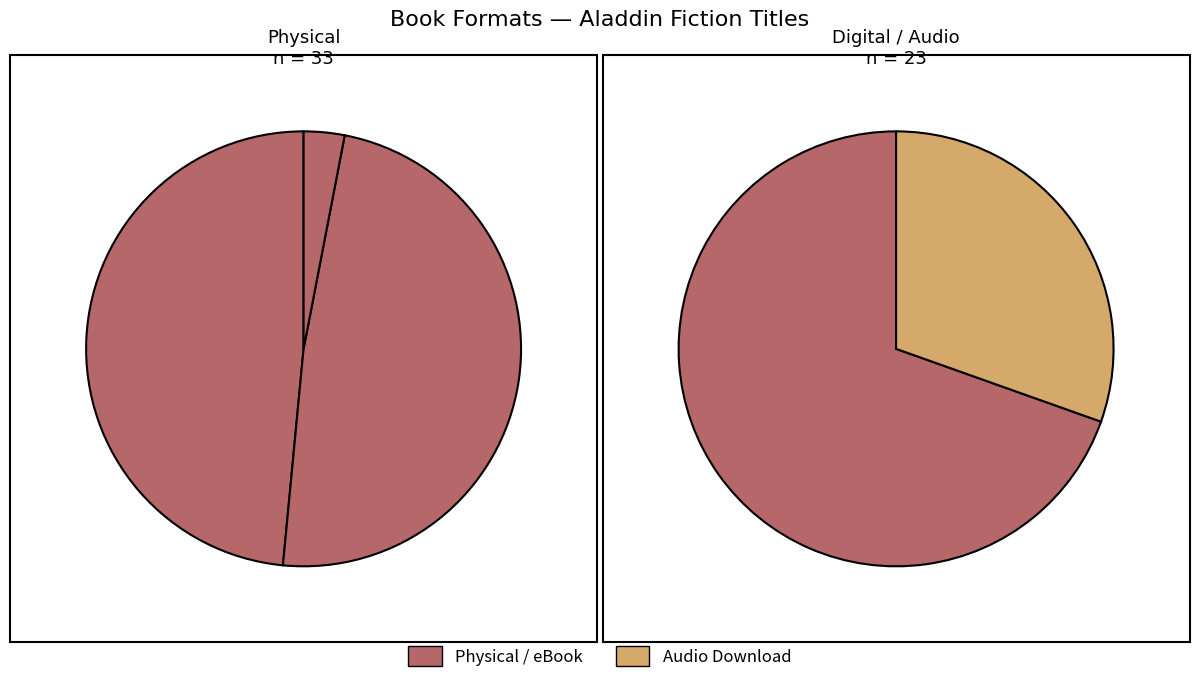

Is eBook the majority of the pie?

No